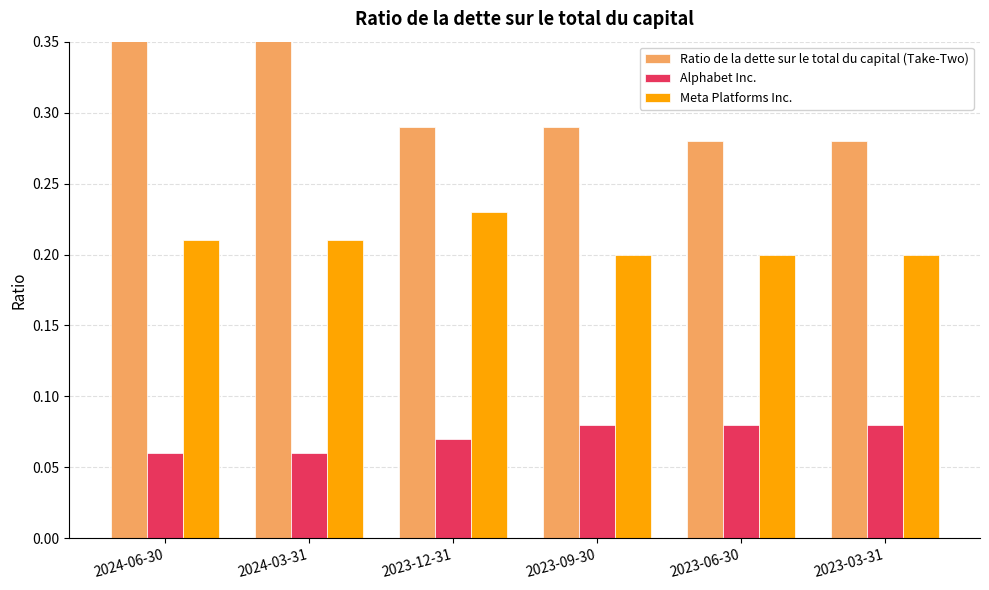

What is the average value of the Meta Platforms Inc. series?

0.2